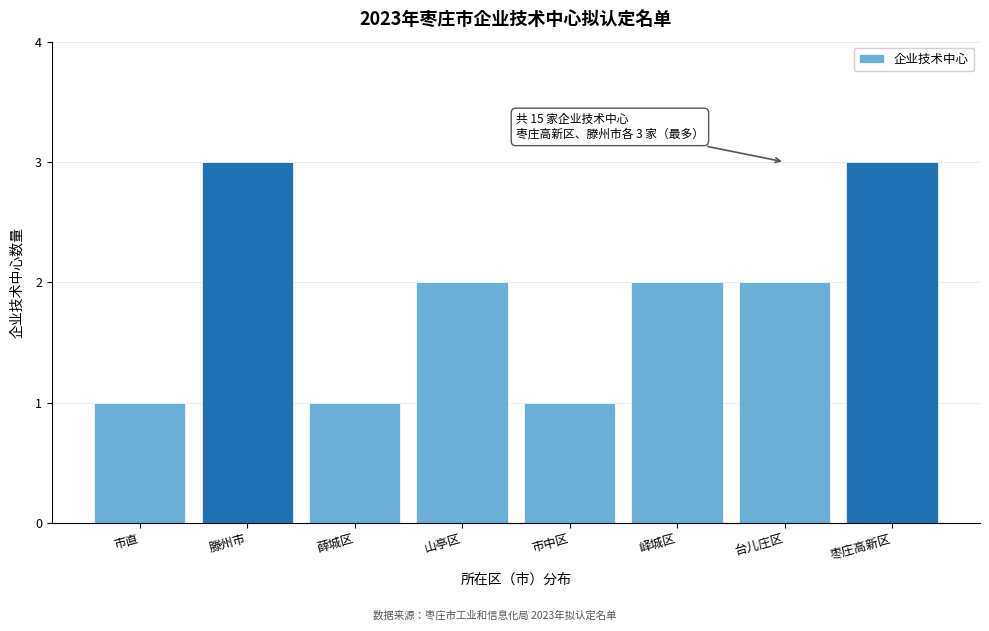

Reading left to right, transcribe all the data shown in this chart.

市直=1	滕州市=3	薛城区=1	山亭区=2	市中区=1	峄城区=2	台儿庄区=2	枣庄高新区=3